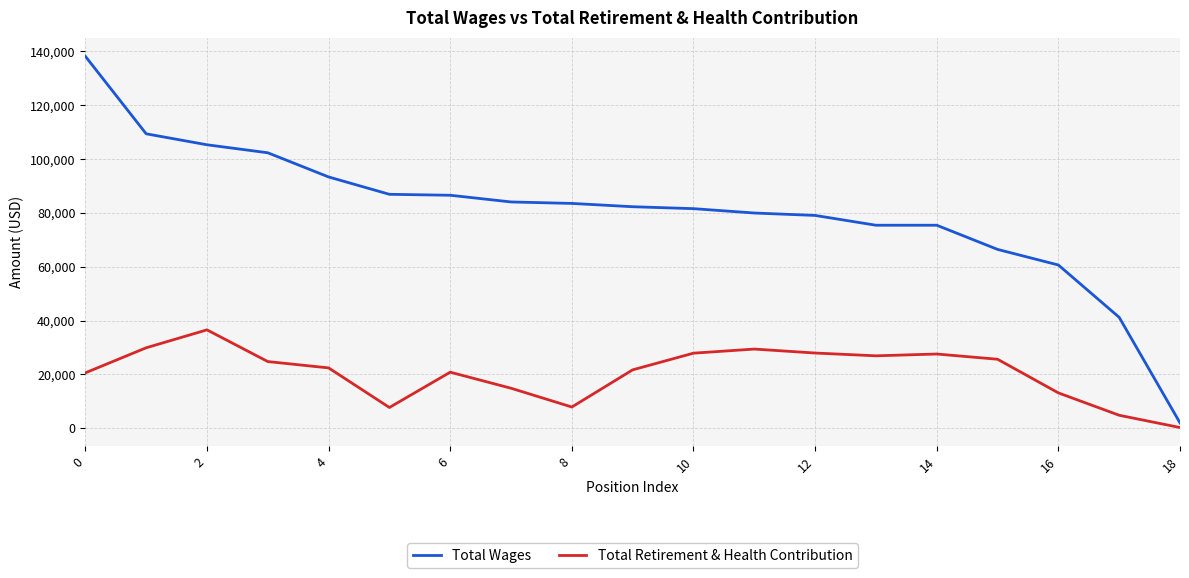

List the series in order of their overall mean, lowest first.

Total Retirement & Health Contribution, Total Wages